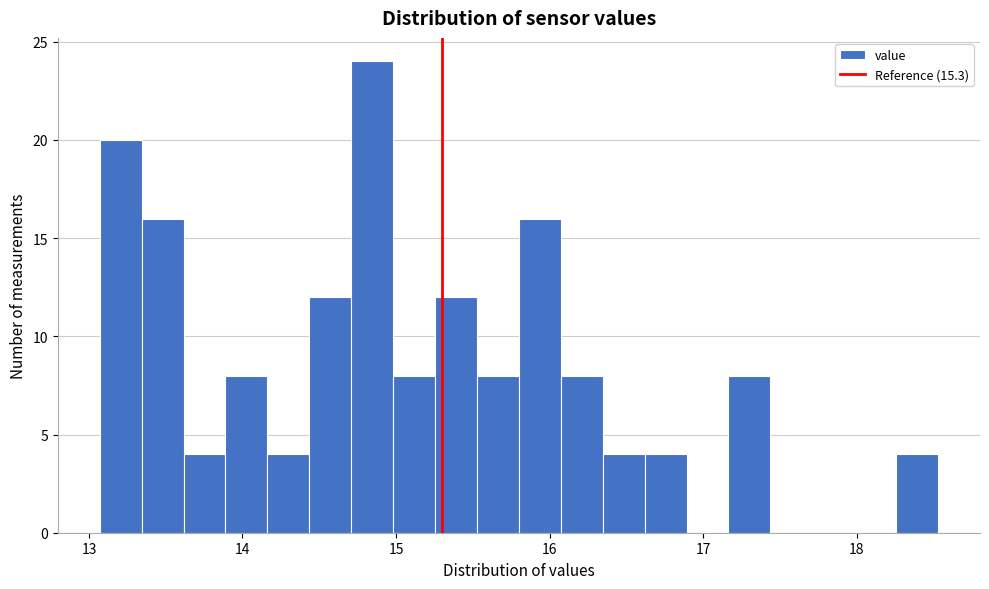

Read against the x-axis, roughly where is the centre of the tallest bar?

14.8